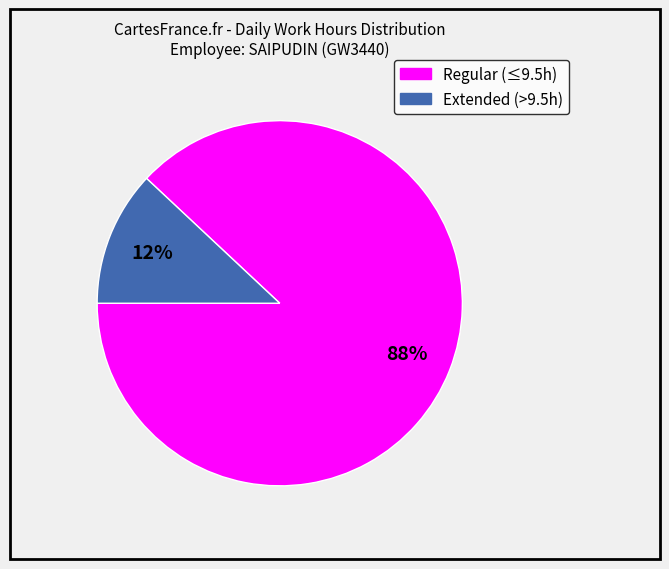

Is there a majority slice in this chart?

Yes